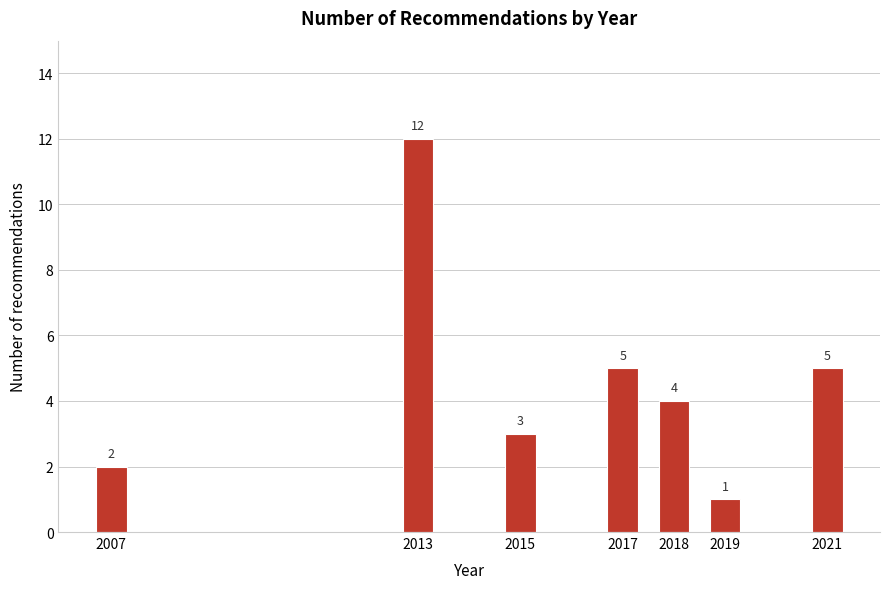

Reading left to right, what are all the values shown in this chart?

2	12	3	5	4	1	5